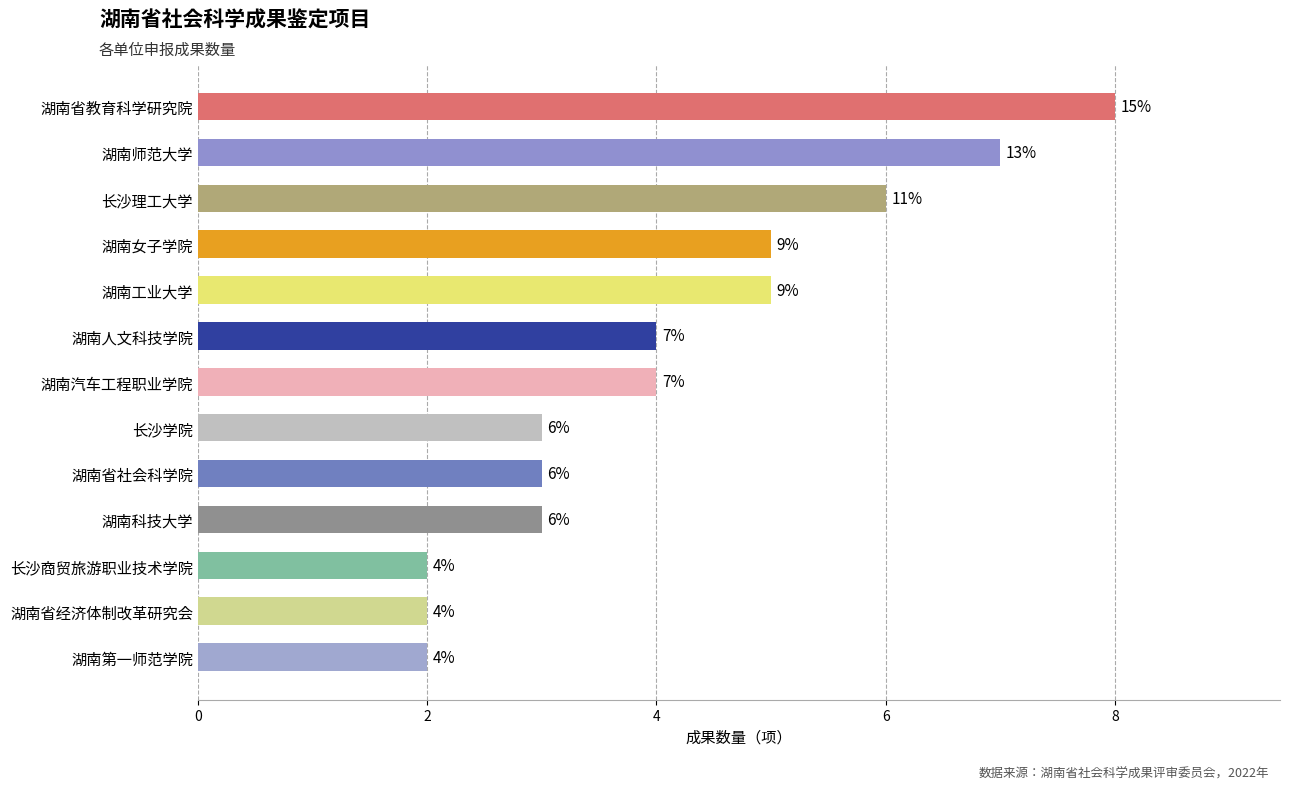

Is it true that the value at 长沙商贸旅游职业技术学院 is 0?

False